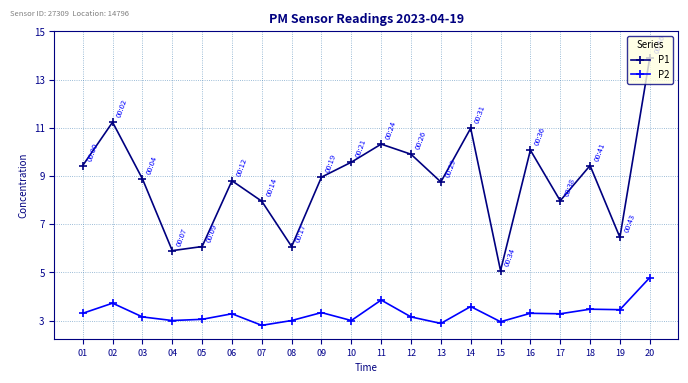

What is the difference between the maximum and minimum values in the P1 series?

8.8